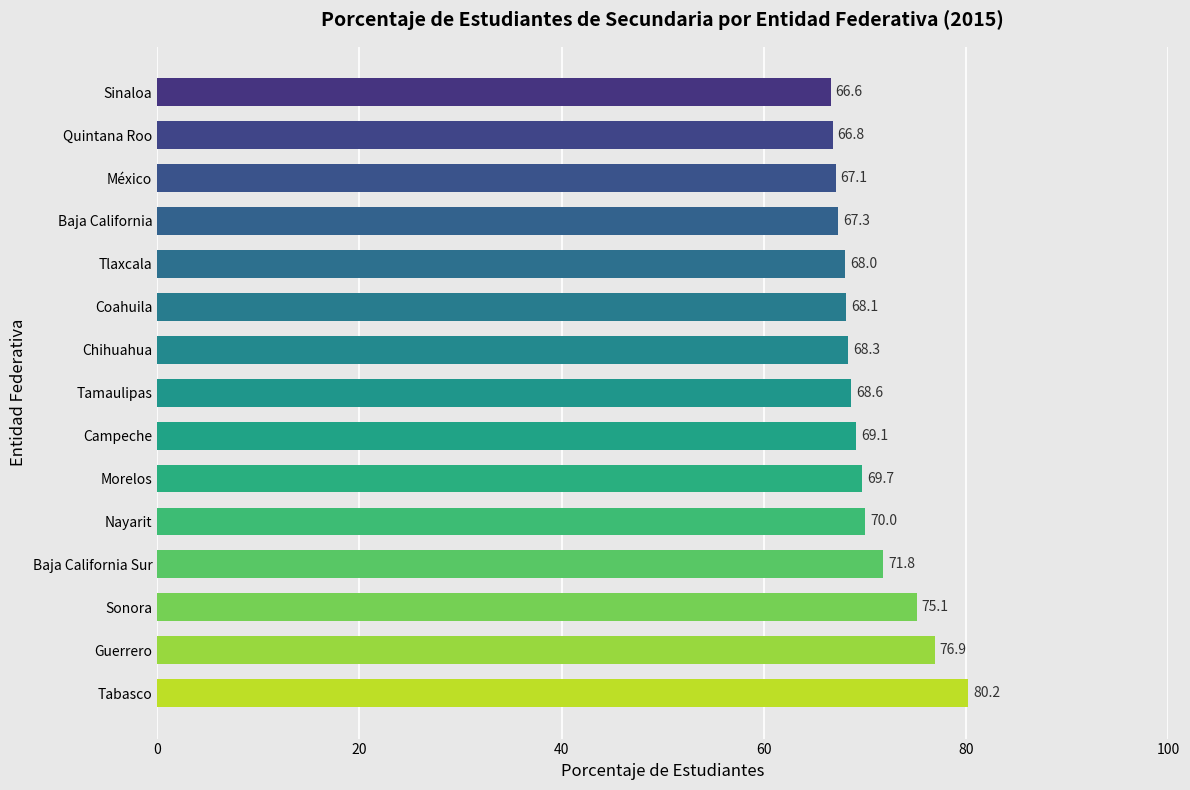

What is the change in value from Baja California Sur to Tlaxcala?

-3.8